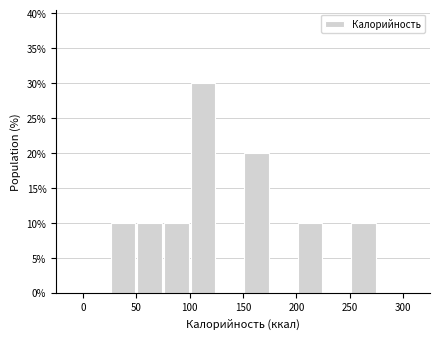

Reading left to right, transcribe this chart: for each bar, give the range it covers on the x-axis and its height. The values are not printed on the chart, so give them approximately, as read against the axis.

0 to 25: 0
25 to 50: 10
50 to 75: 10
75 to 100: 10
100 to 125: 30
125 to 150: 0
150 to 175: 20
175 to 200: 0
200 to 225: 10
225 to 250: 0
250 to 275: 10
275 to 300: 0